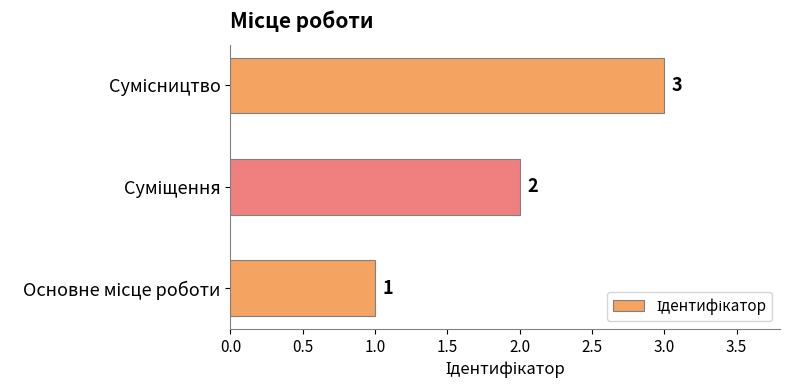

Count the number of data series in this chart.

1